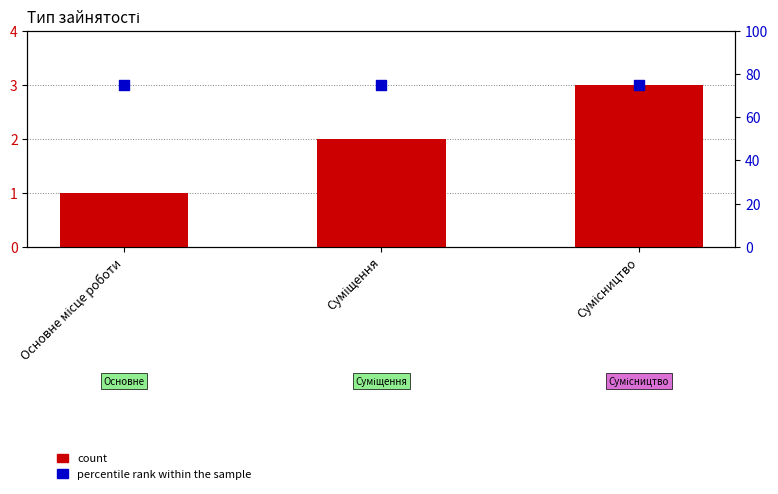

At which category is the sum across all series the highest?

Сумісництво